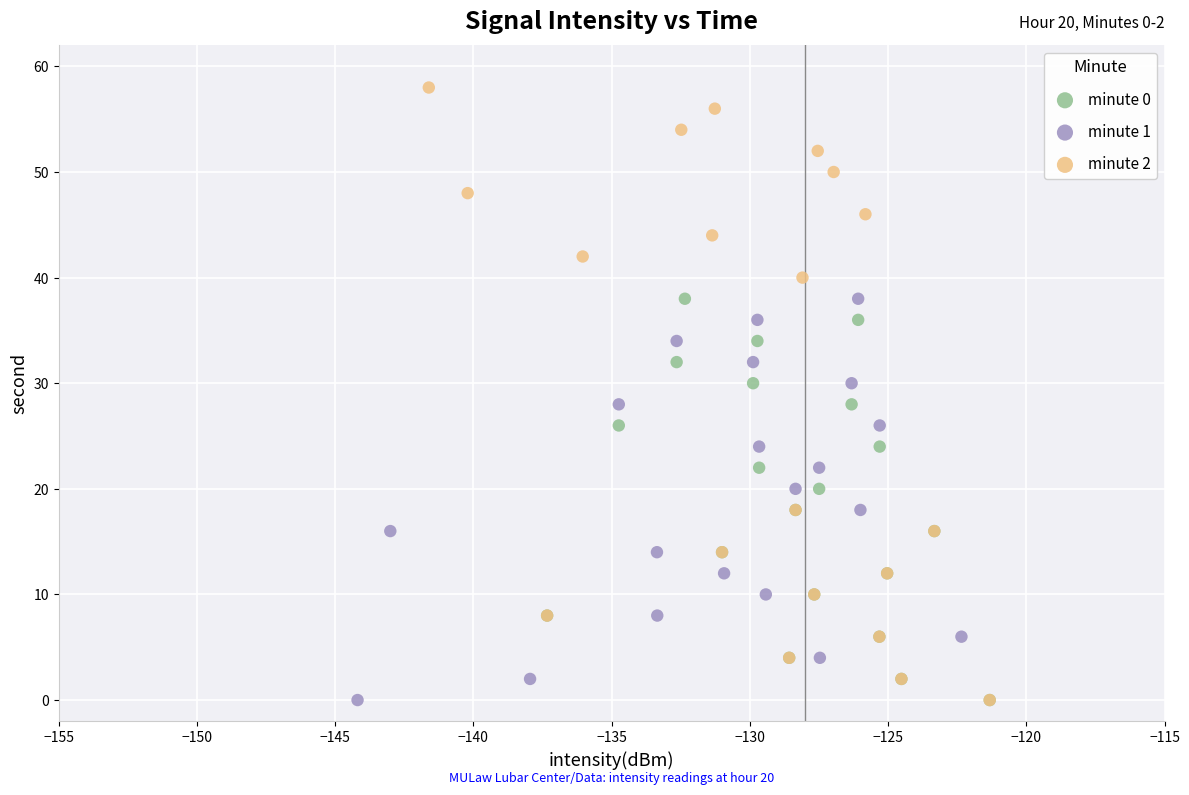

Which series has the largest Y range (max minus min)?

minute 2